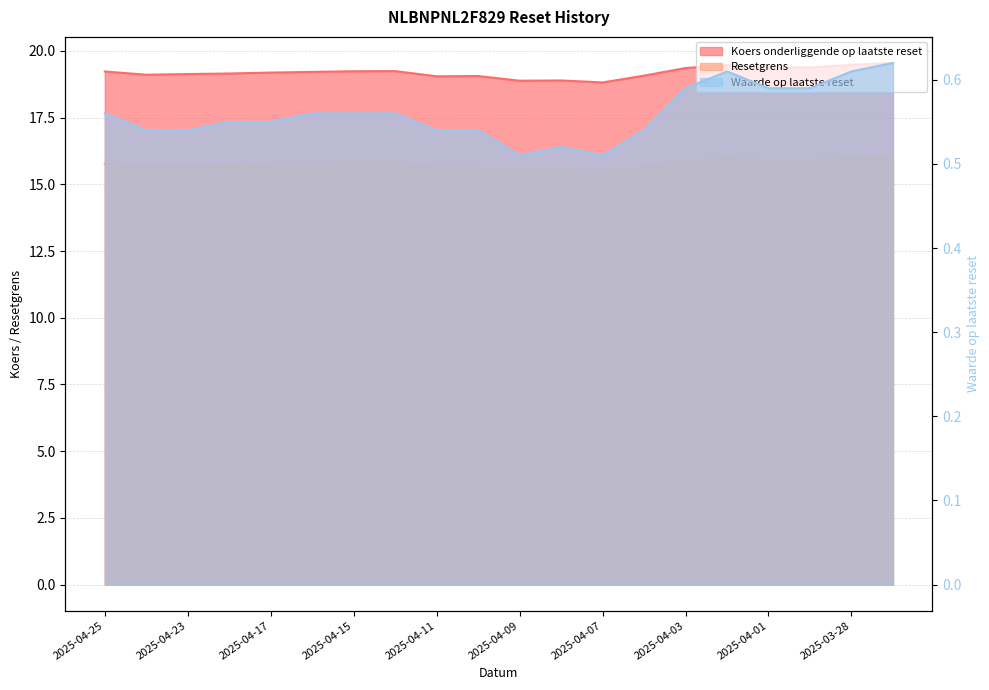

What is the lowest value of the Waarde op laatste reset series?

0.5